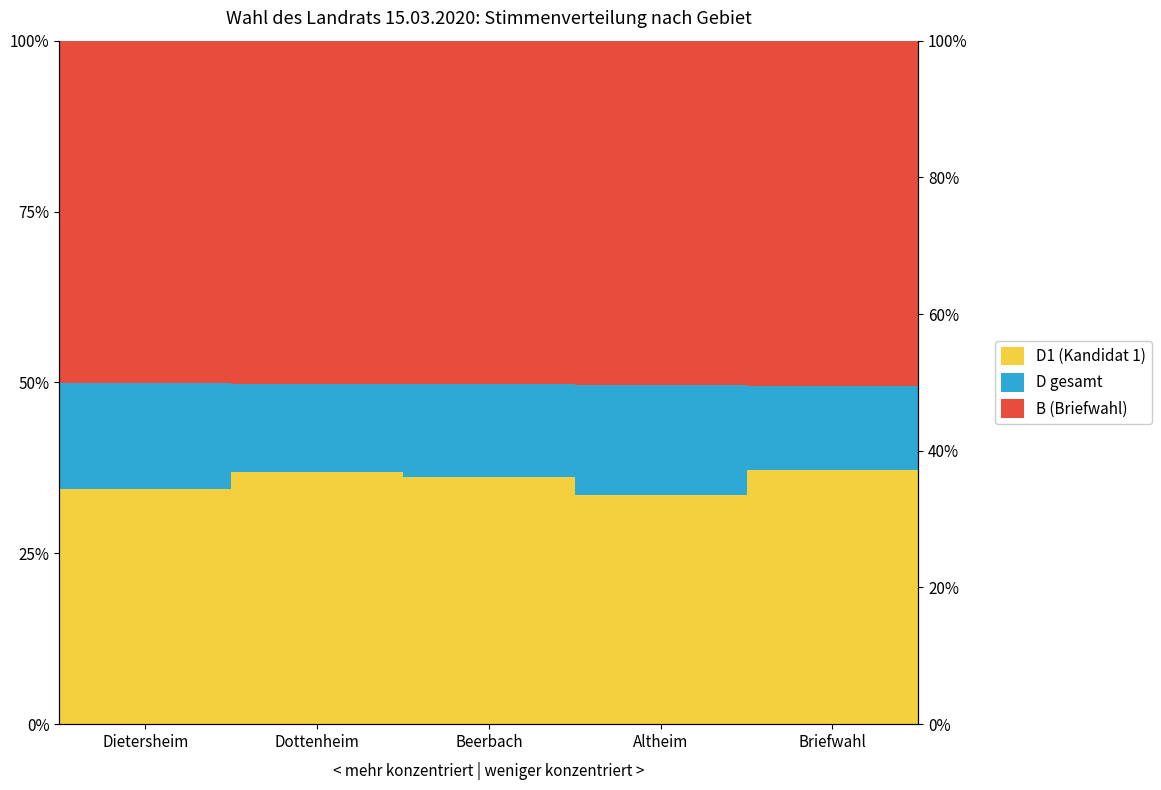

What position from the right is Briefwahl?

1